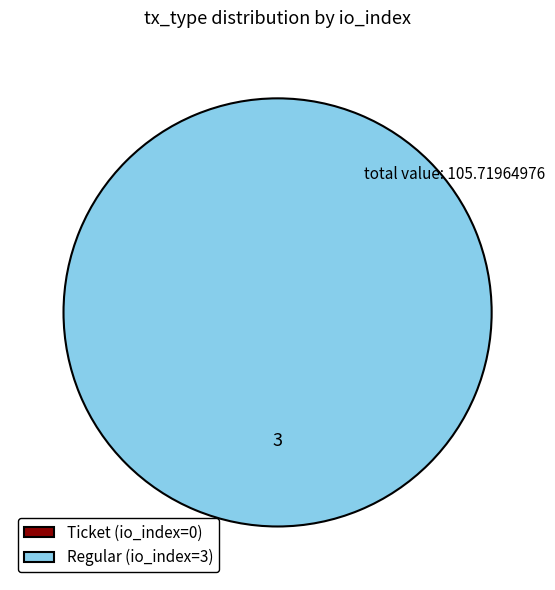

To the nearest percent, what is the difference between the largest and smallest slice percentages?

100%